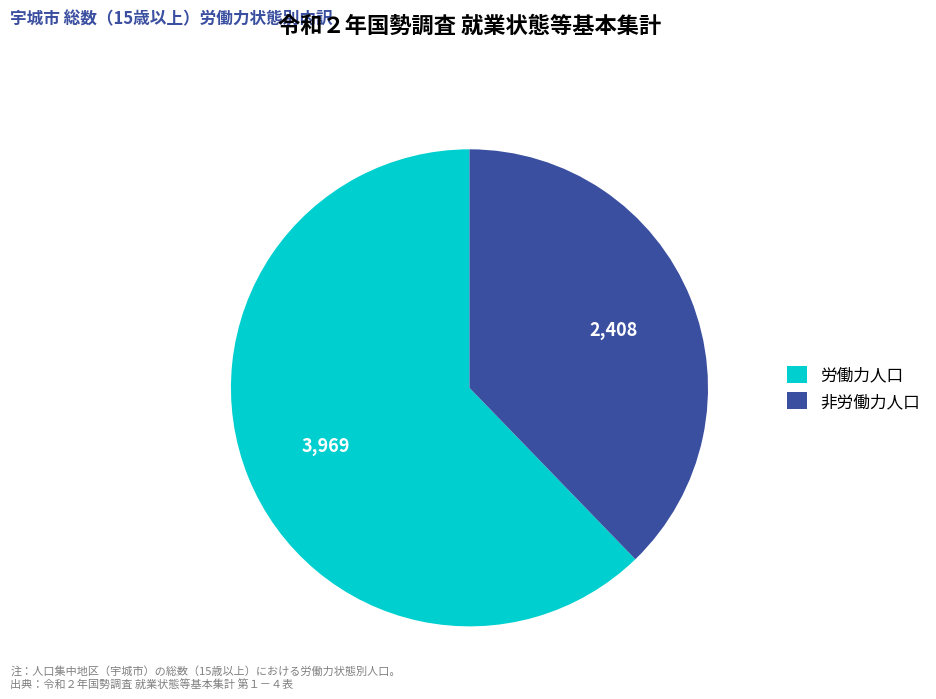

Which category has the biggest portion of the pie?

労働力人口